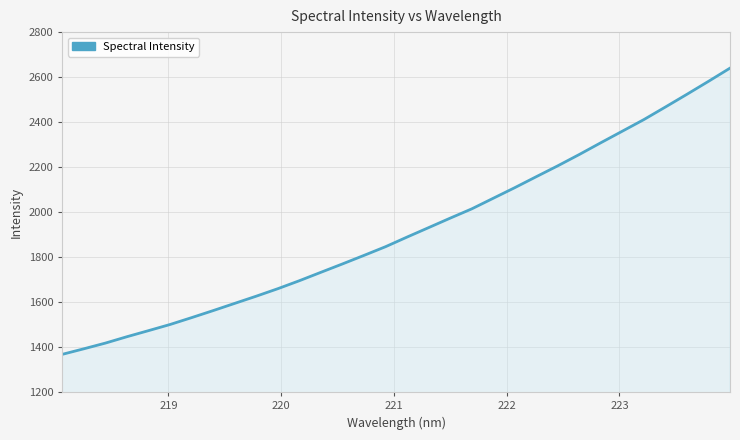

What is the minimum value shown in the chart?

1368.1